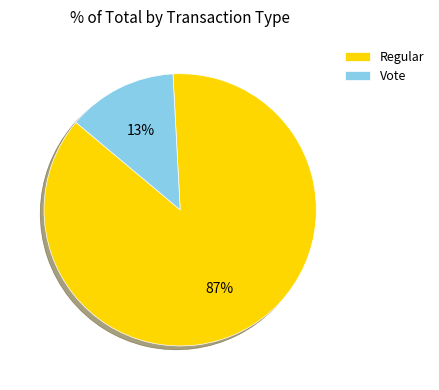

To the nearest percent, what portion does Regular represent?

87%